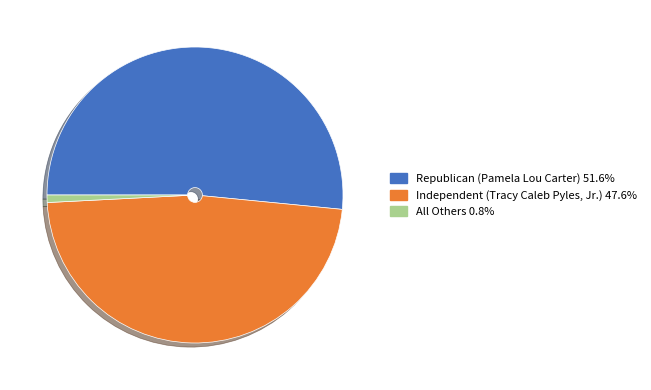

Is Independent (Tracy Caleb Pyles, Jr.) the majority of the pie?

No